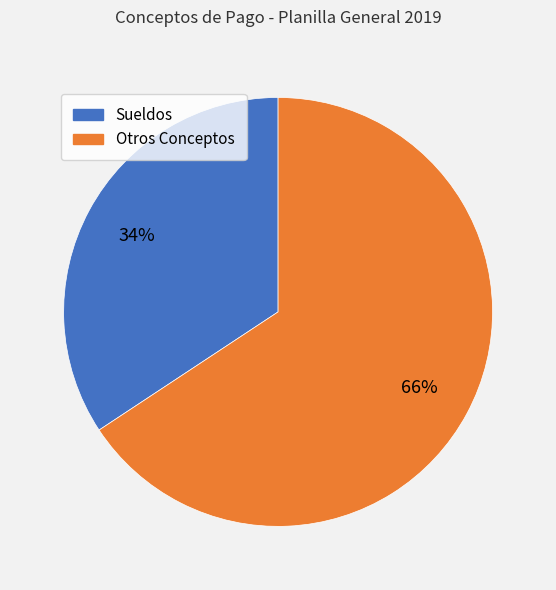

To the nearest percent, what is the average slice percentage?

50%